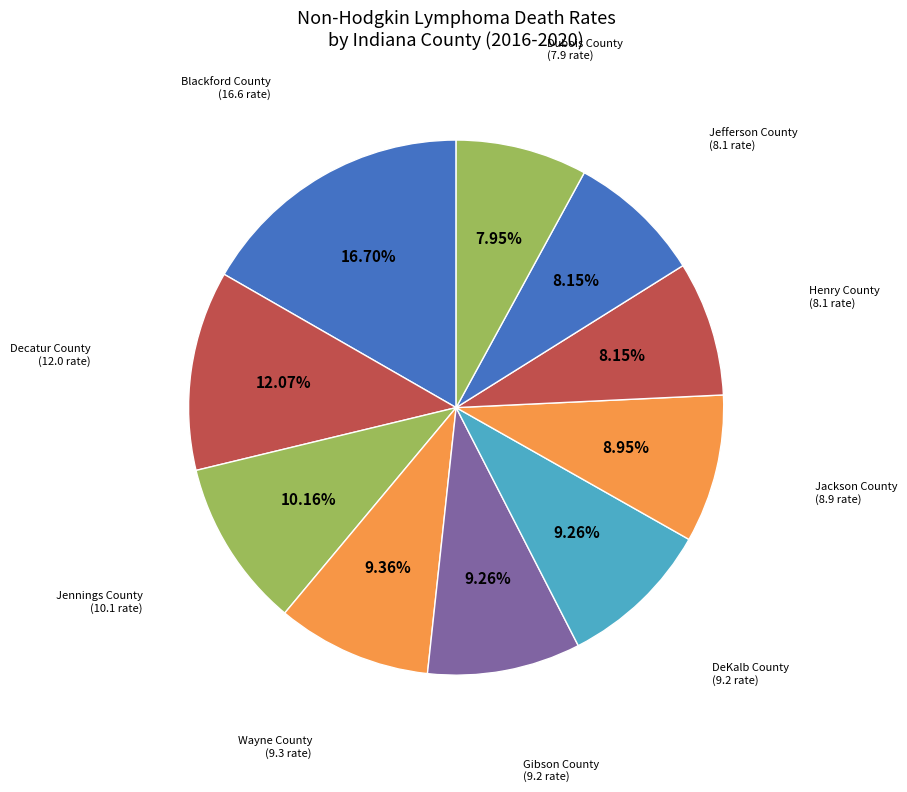

Which category has the smallest portion of the pie?

Dubois County